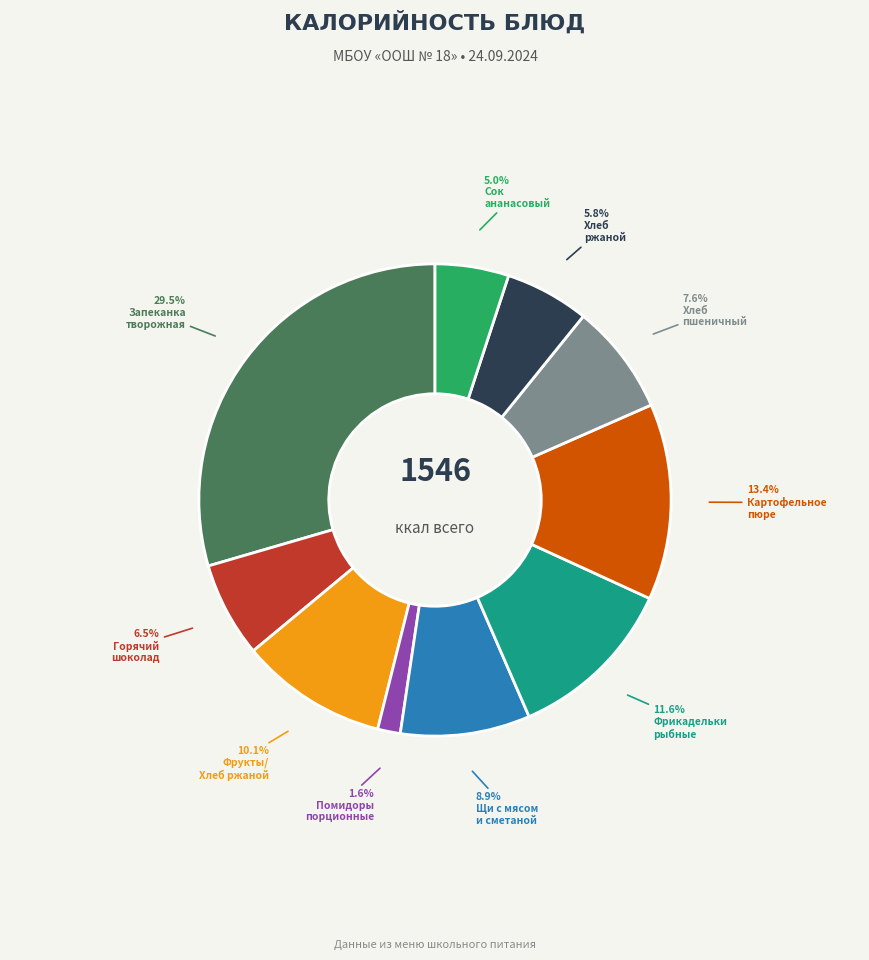

Does any single category account for the majority?

No